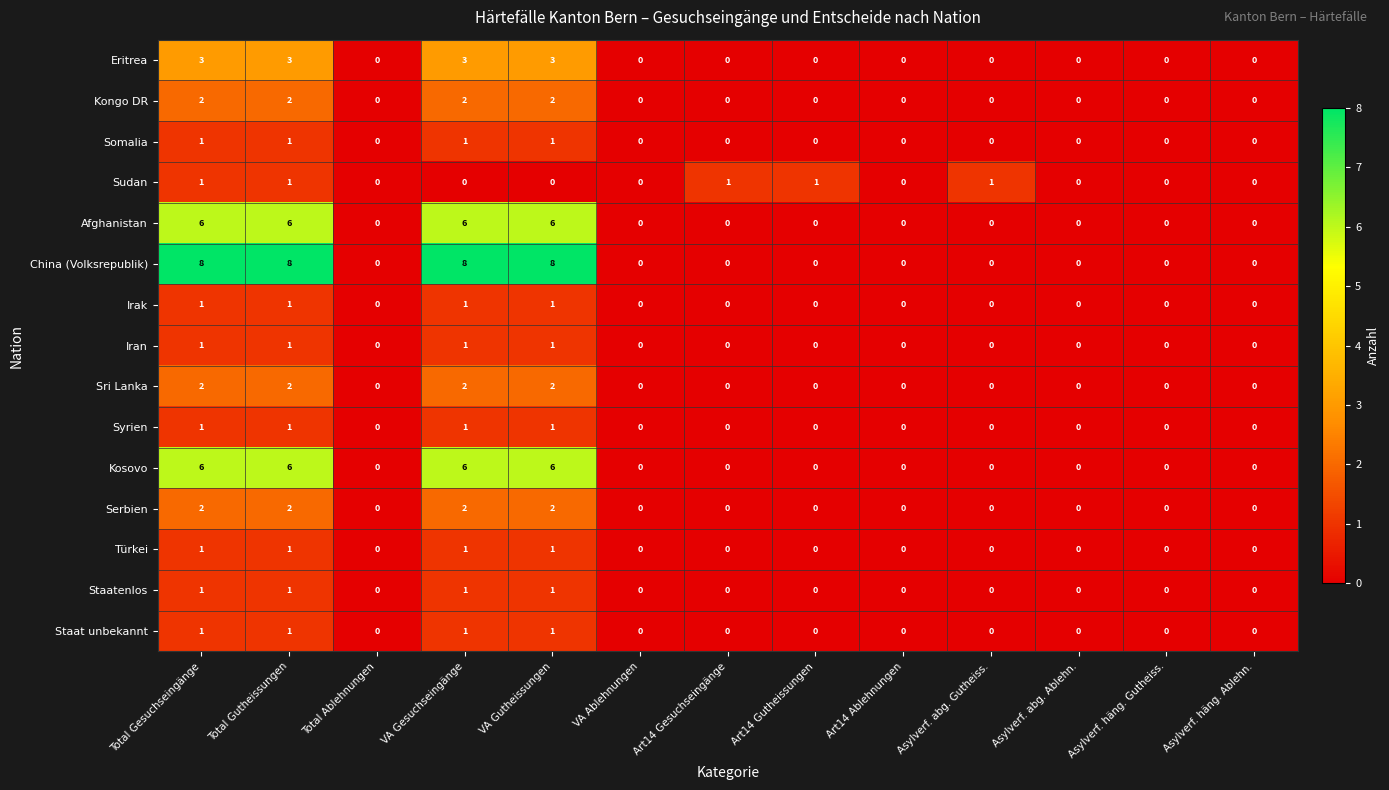

Is it true that Serbien equals 2 at Total Gutheissungen?

True